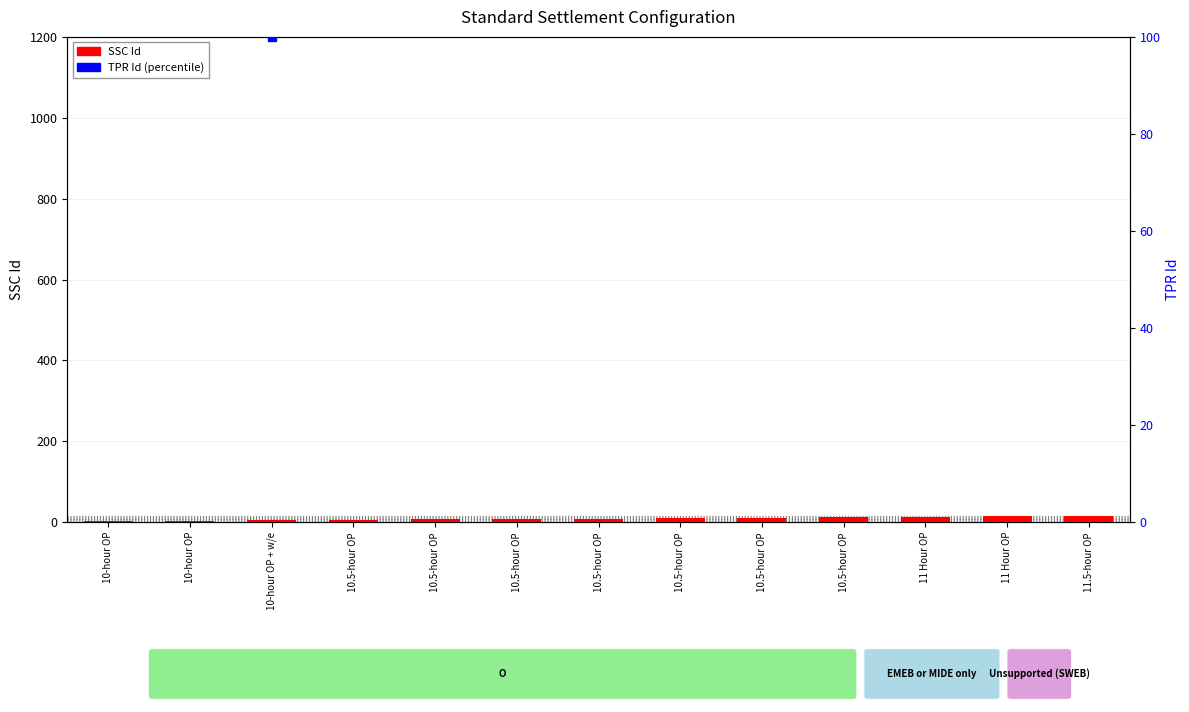

Which series contains the lowest Y value?

SSC Id (count)